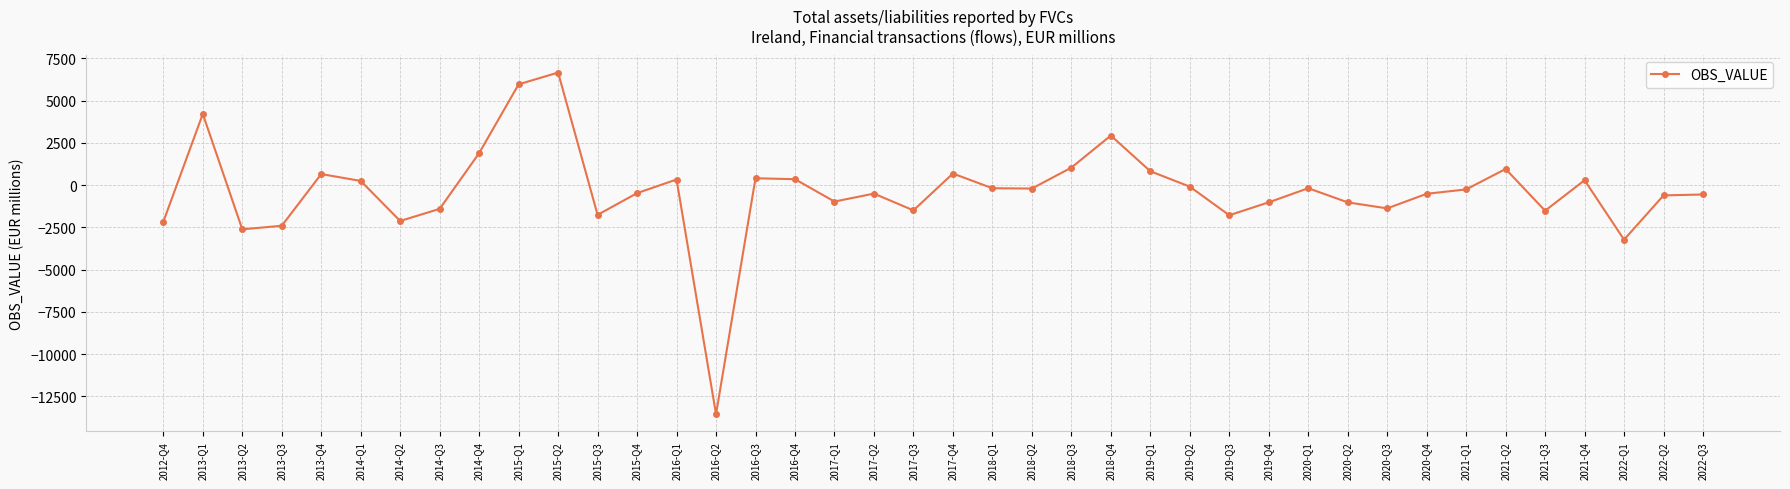

Which label corresponds to the smallest value in the chart?

2016-Q2